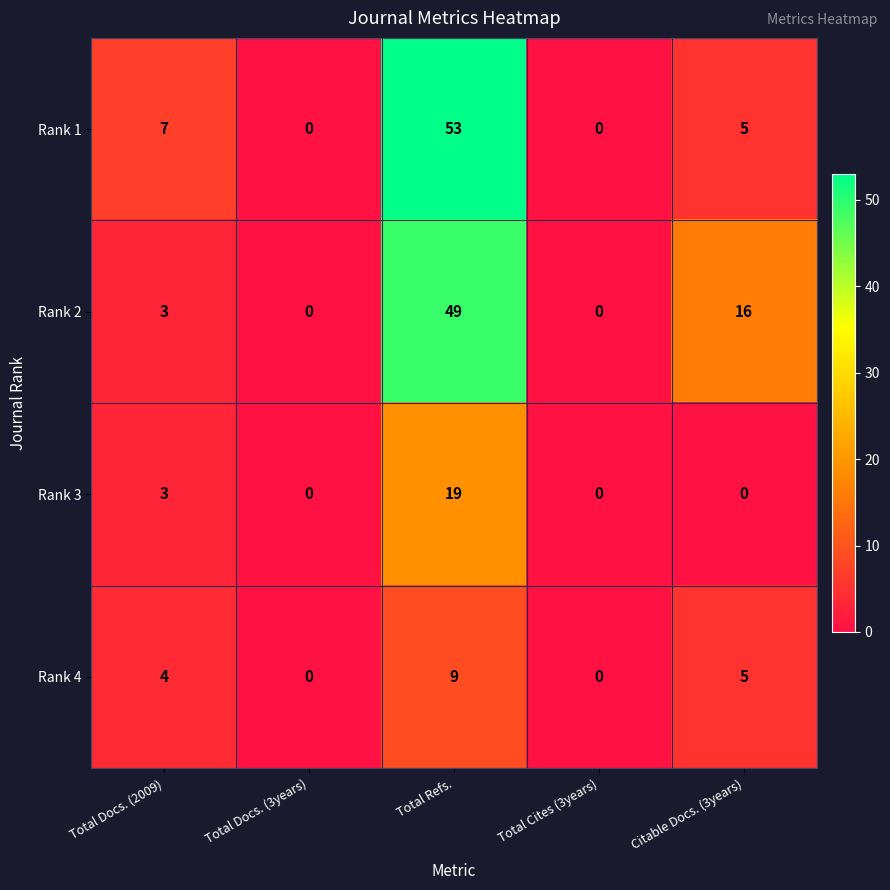

At how many categories does at least one series exceed 47?

1